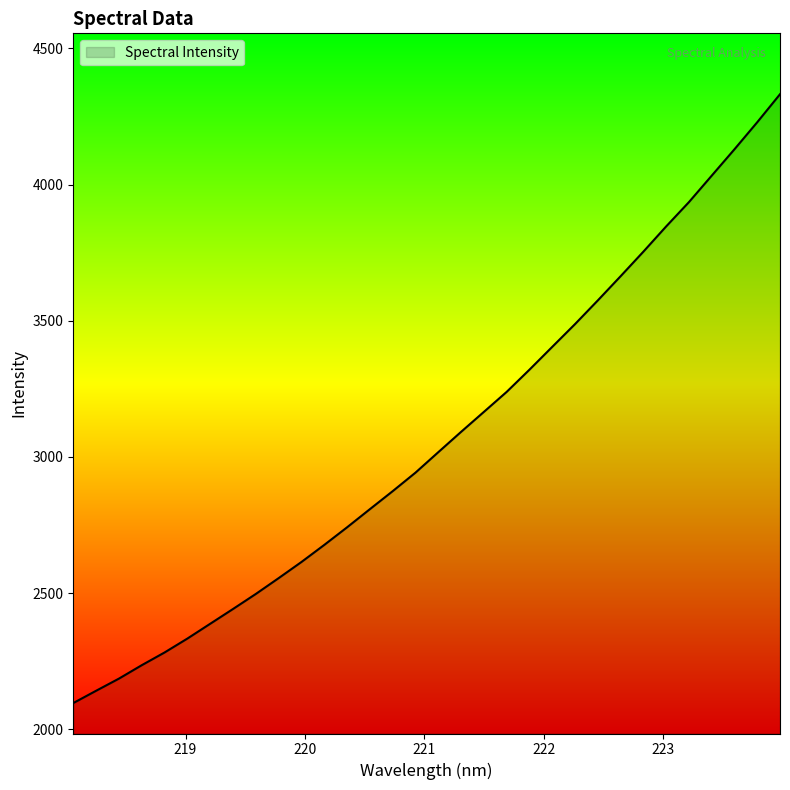

What is the greatest value displayed?

4331.4